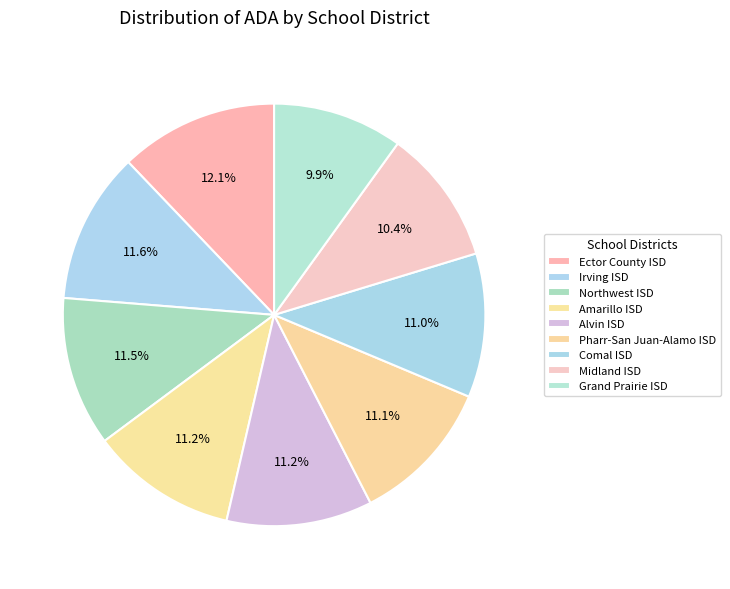

What is the smallest slice in the pie chart?

Grand Prairie ISD